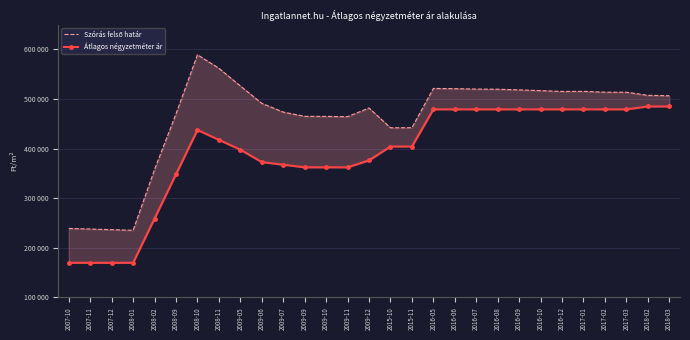

Rank the series by their maximum value, from highest to lowest.

Szórás felső határ, Átlagos négyzetméter ár